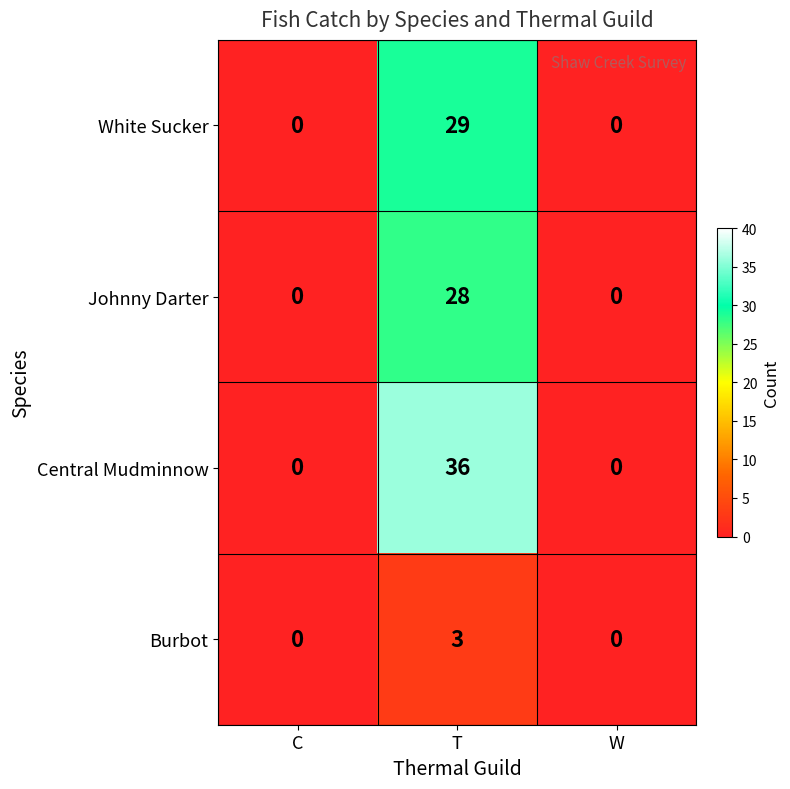

At which category is the sum across all series the highest?

T